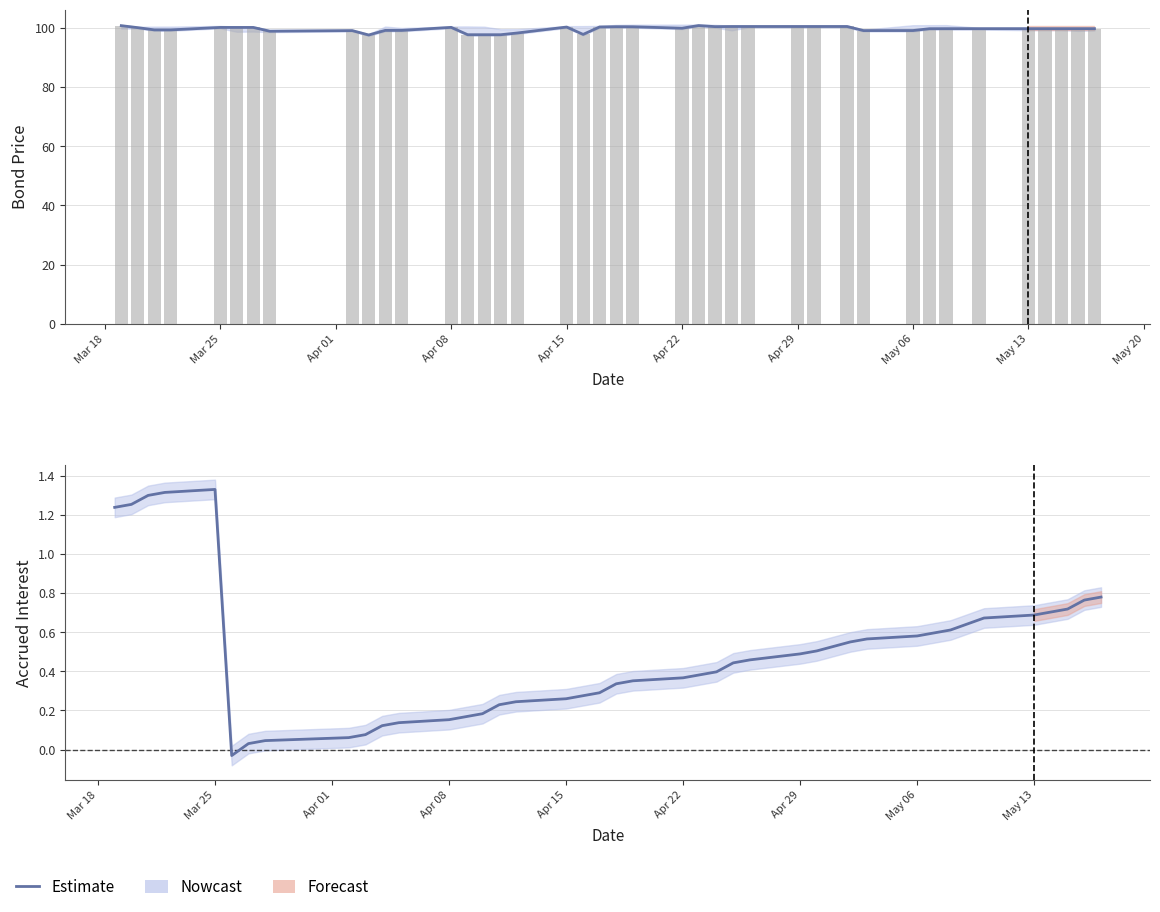

How many bars are there in total?

40